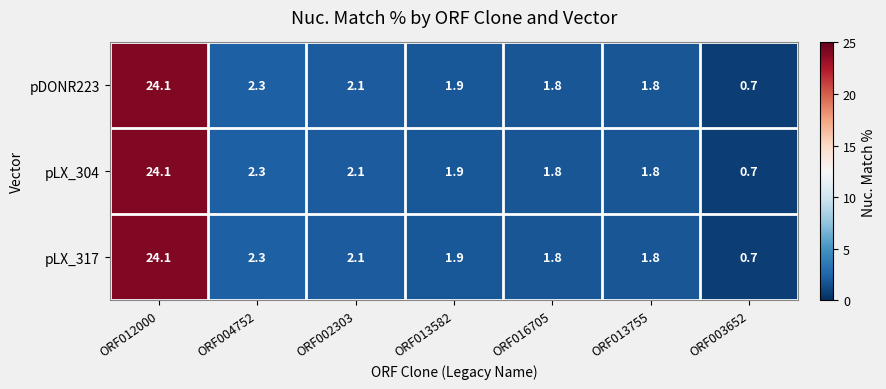

Where is pLX_317 nearest to the value 12?

ORF004752